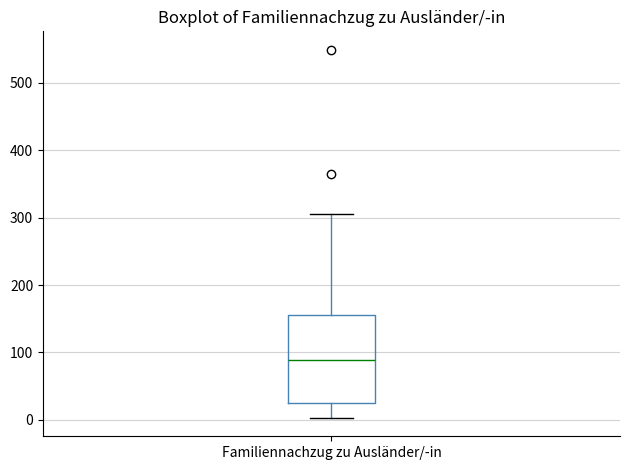

Where does the median line of the box for Familiennachzug zu Ausländer/-in sit on the y-axis? The values are not printed on the chart, so give them approximately, as read against the axis.

90